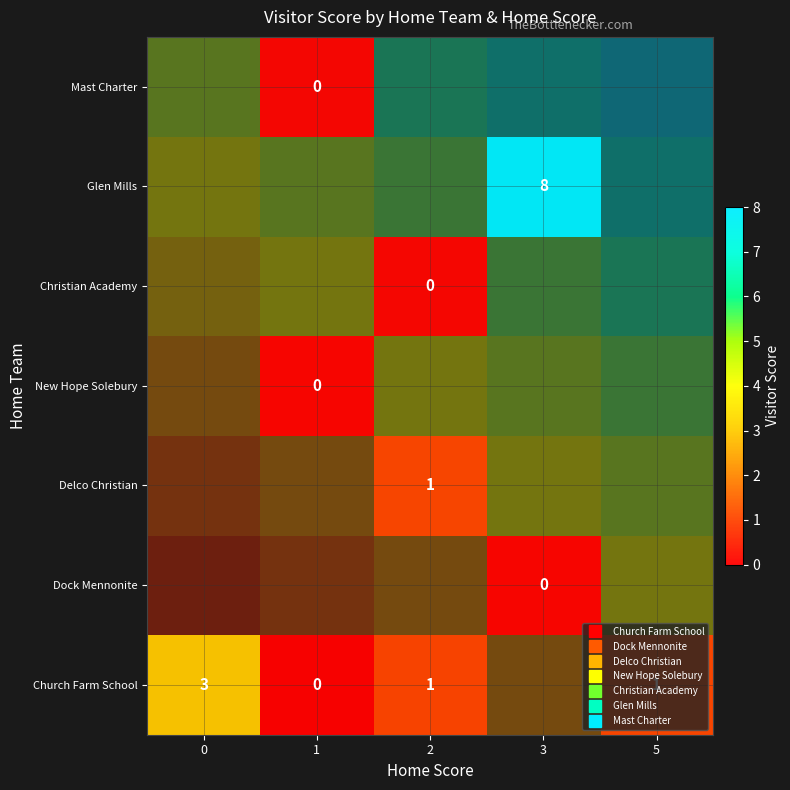

What is the sum of the Church Farm School values at 2 and 5?

2